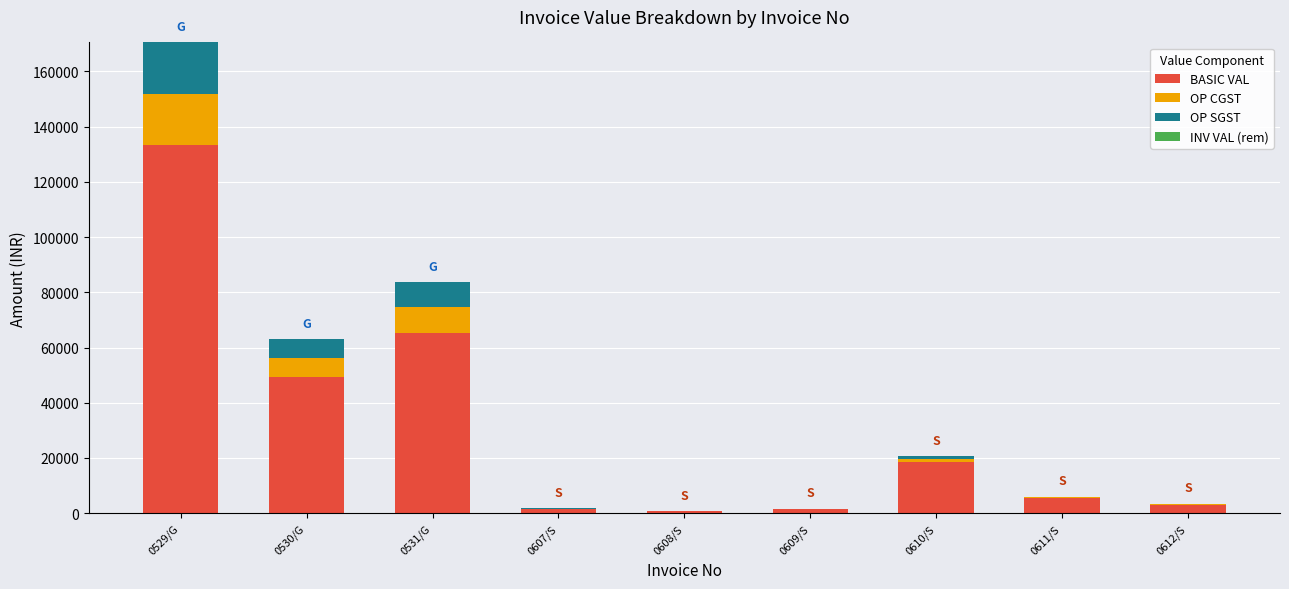

What is the highest value of the BASIC VAL series?

133184.0